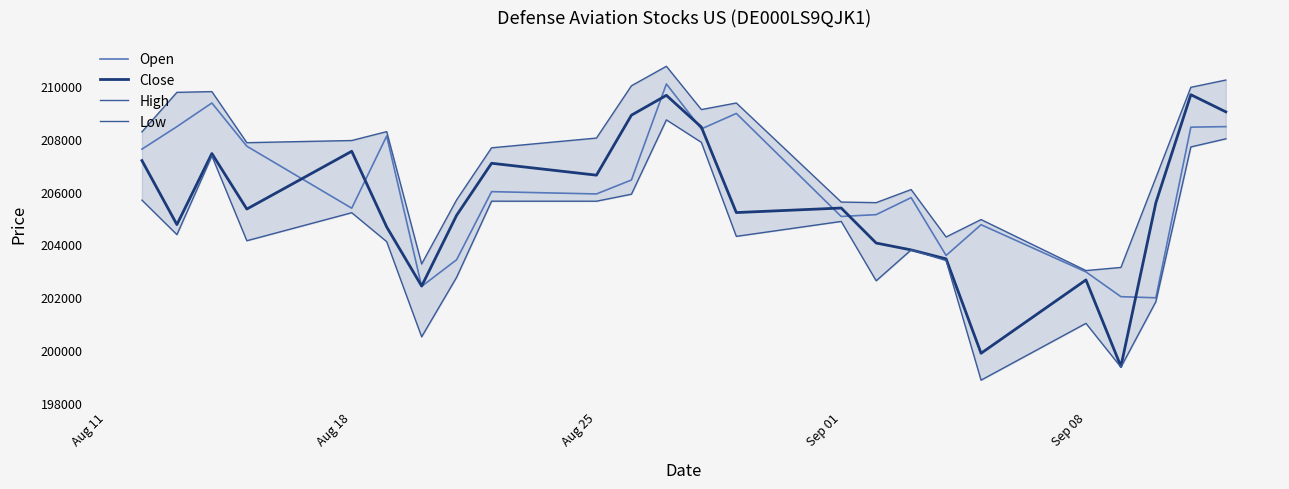

True or false: Open and High cross at least once.

False